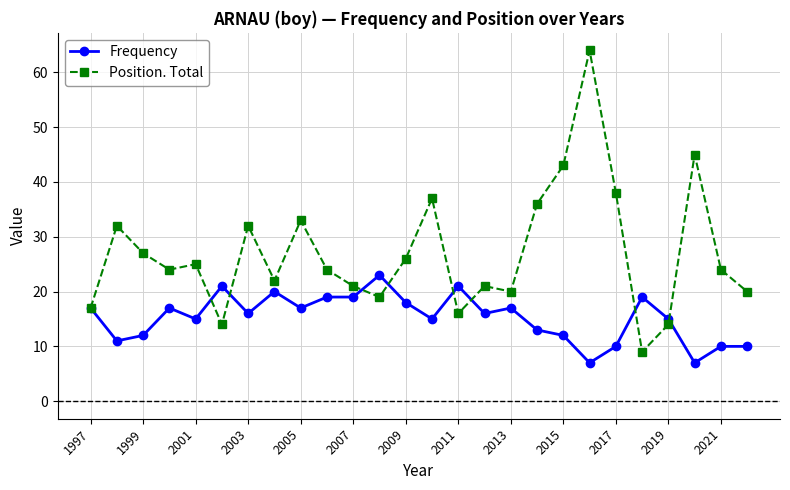

How many data points does each series have?

26